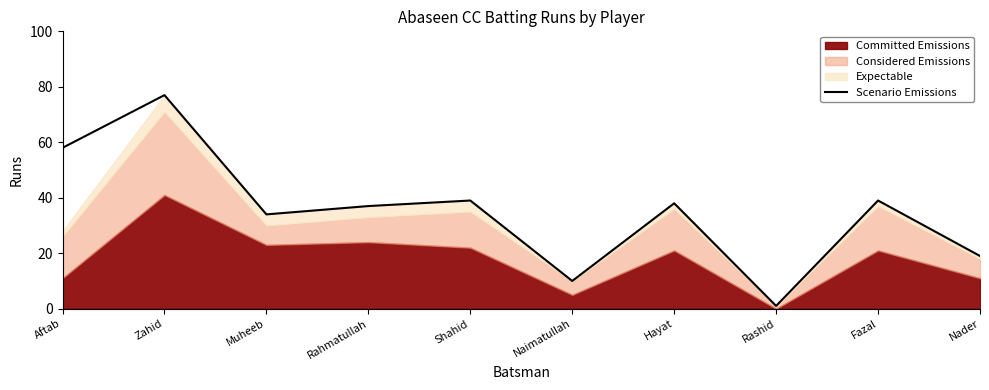

The chart shows a value of 18 at Naimatullah. True or false?

False